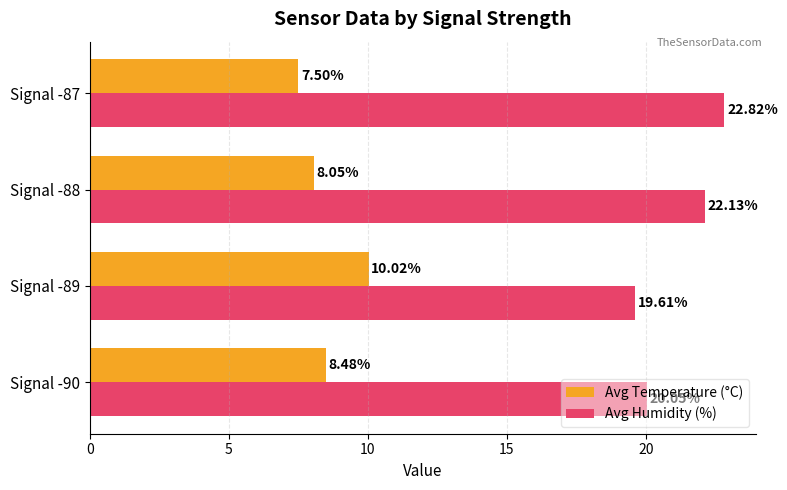

Which series changed the most between Signal -90 and Signal -88?

Avg Humidity (%)